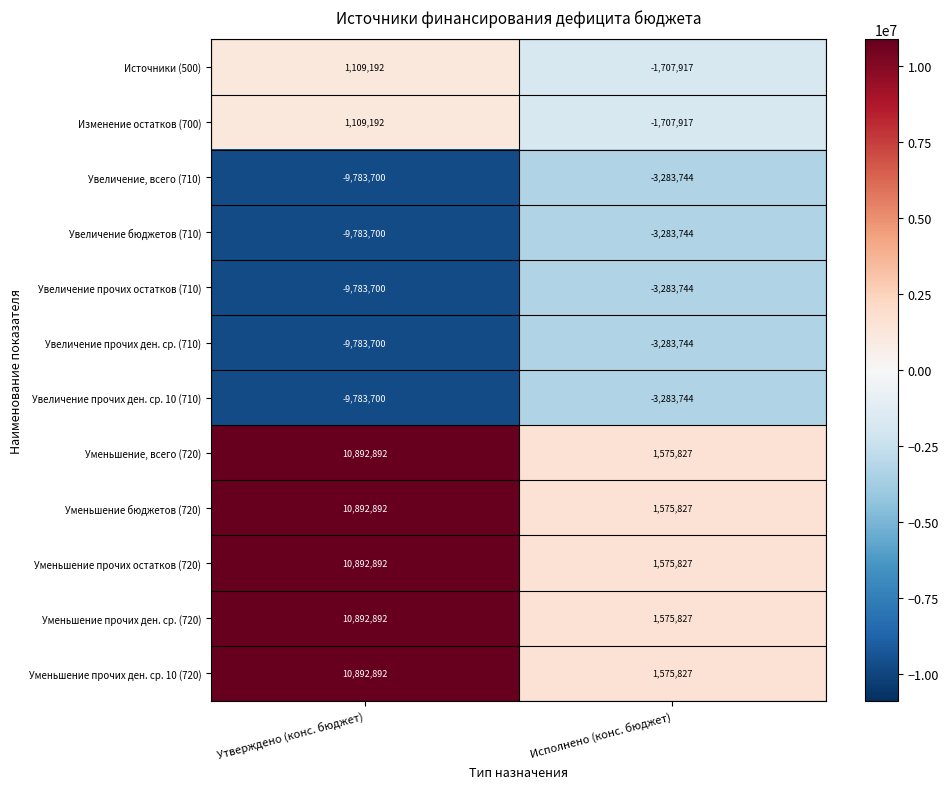

What is the difference between the Изменение остатков (700) values at Исполнено (конс. бюджет) and Утверждено (конс. бюджет)?

2817109